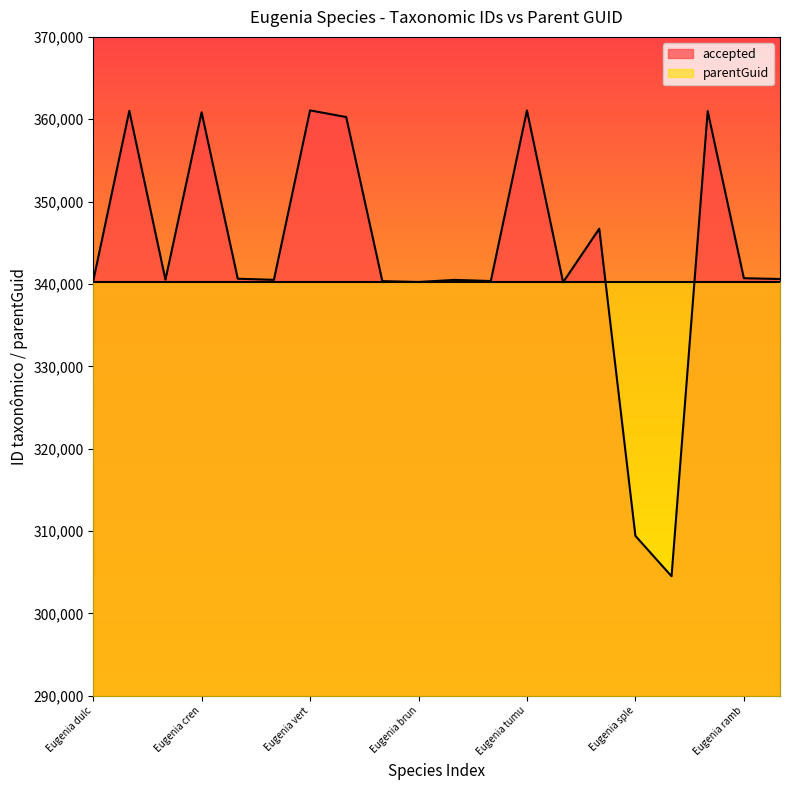

Is it true that accepted equals 594901 at Eugenia cren?

False